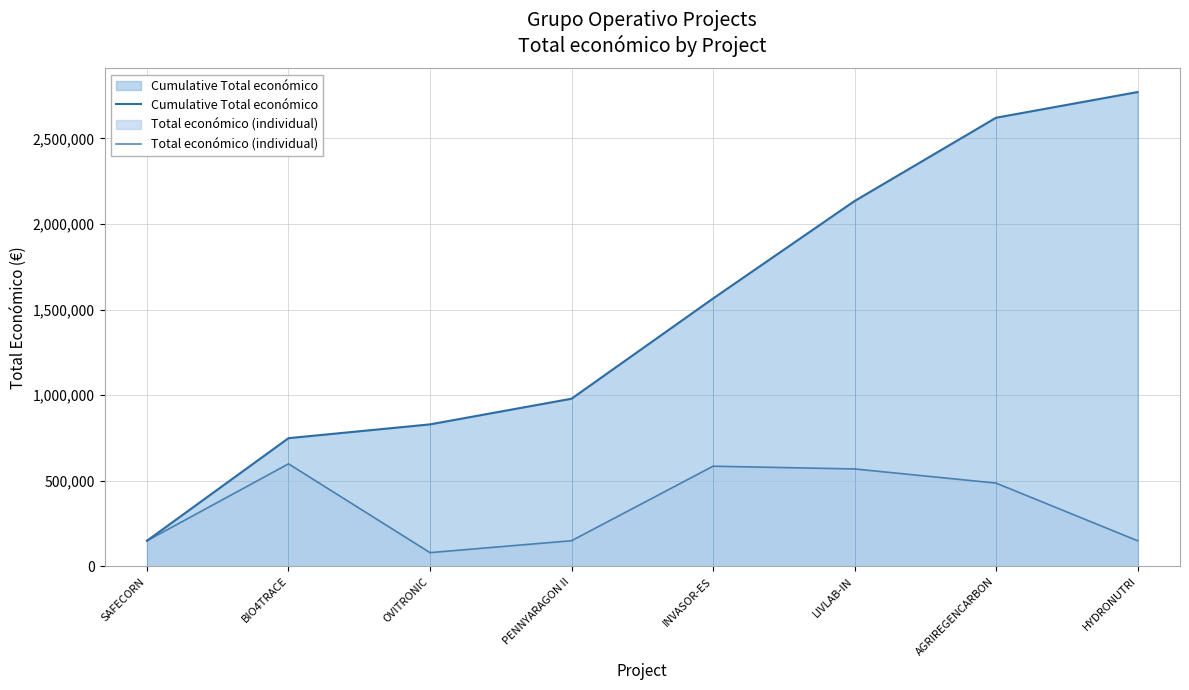

Reading left to right, list all the values displayed in this chart.

Cumulative Total económico: SAFECORN=150000	BIO4TRACE=749262	OVITRONIC=829760	PENNYARAGON II=979760	INVASOR-ES=1565106	LIVLAB-IN=2134522	AGRIREGENCARBON=2621278	HYDRONUTRI=2771278
Total económico (individual): SAFECORN=150000	BIO4TRACE=599262	OVITRONIC=80498	PENNYARAGON II=150000	INVASOR-ES=585346	LIVLAB-IN=569416	AGRIREGENCARBON=486756	HYDRONUTRI=150000